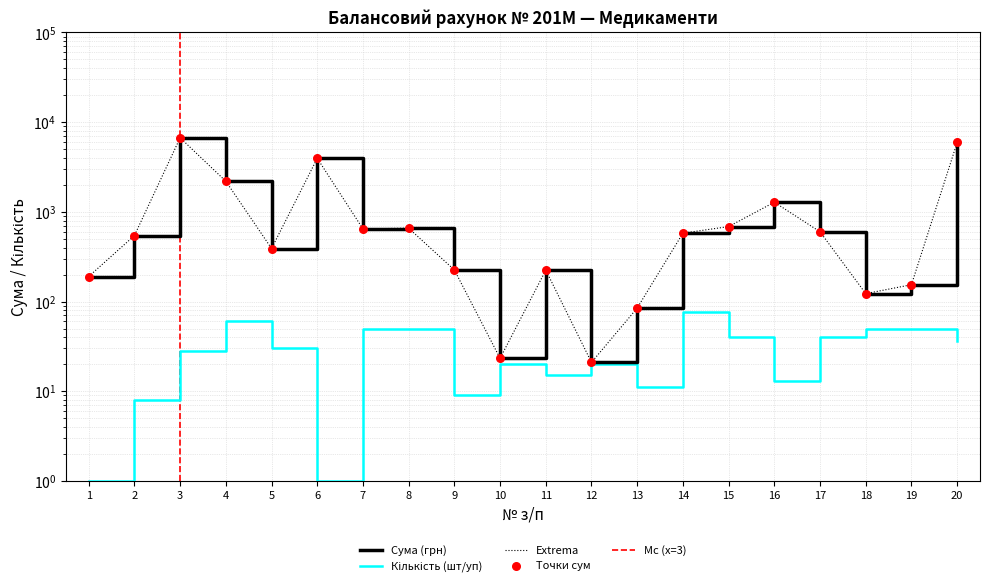

Is the value of Кількість (шт/уп) at 3 greater than the value of Сума (грн) at 12?

Yes